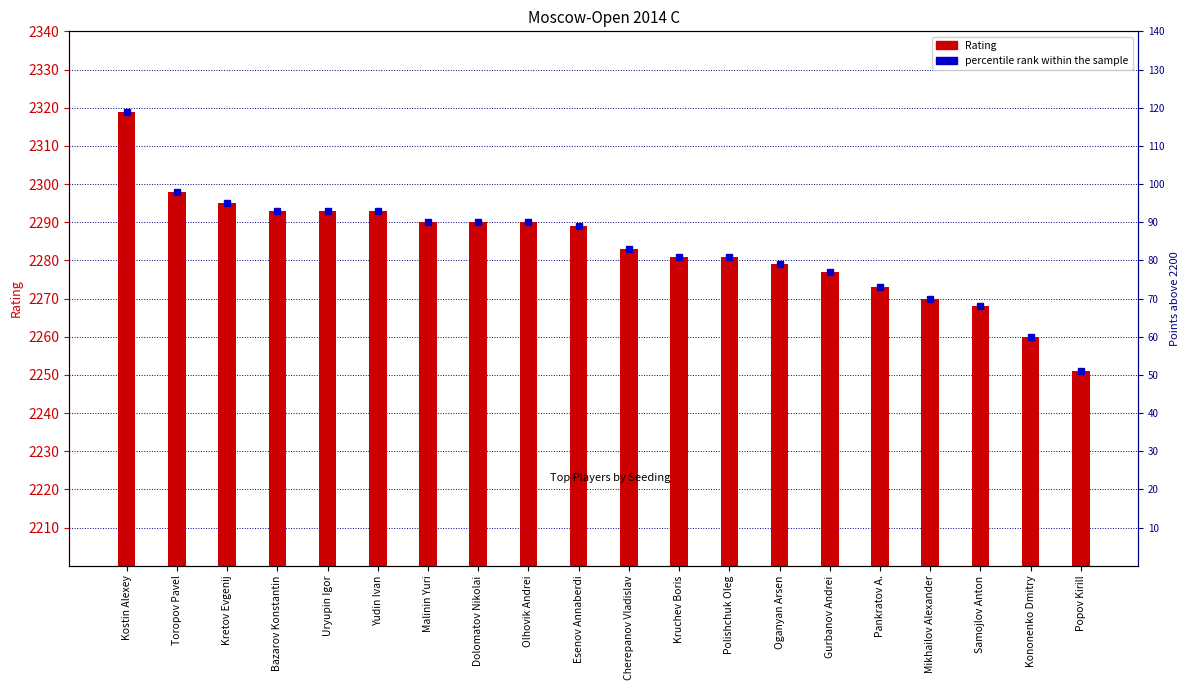

Reading left to right, list all the values displayed in this chart.

Kostin Alexey=2319	Toropov Pavel=2298	Kretov Evgenij=2295	Bazarov Konstantin=2293	Uryupin Igor=2293	Yudin Ivan=2293	Malinin Yuri=2290	Dolomatov Nikolai=2290	Olhovik Andrei=2290	Esenov Annaberdi=2289	Cherepanov Vladislav=2283	Kruchev Boris=2281	Polishchuk Oleg=2281	Oganyan Arsen=2279	Gurbanov Andrei=2277	Pankratov A.=2273	Mikhailov Alexander=2270	Samojlov Anton=2268	Kononenko Dmitry=2260	Popov Kirill=2251